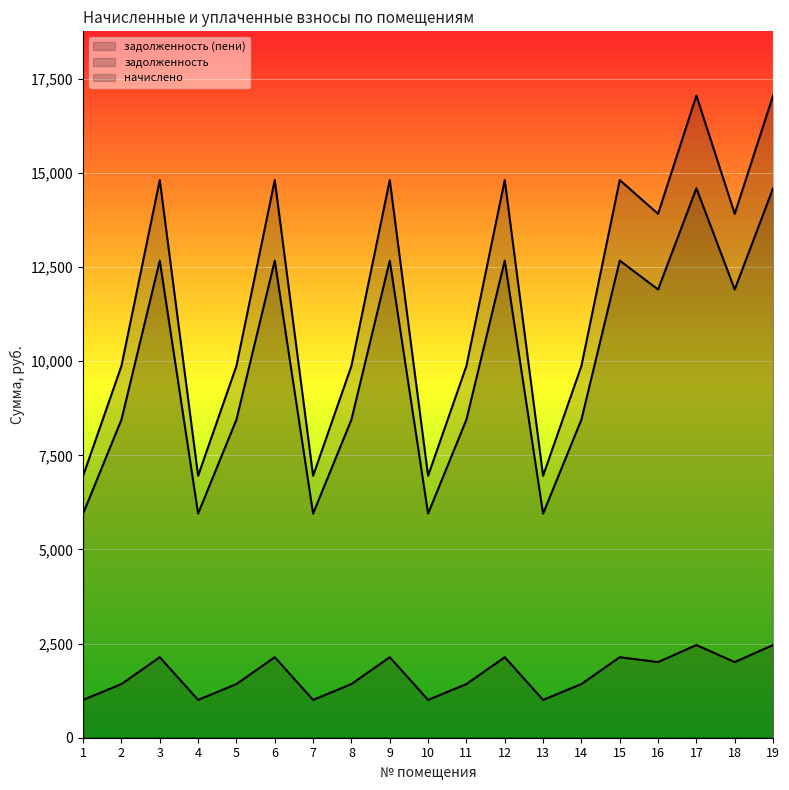

What is the total value across all series at 4?

13912.8